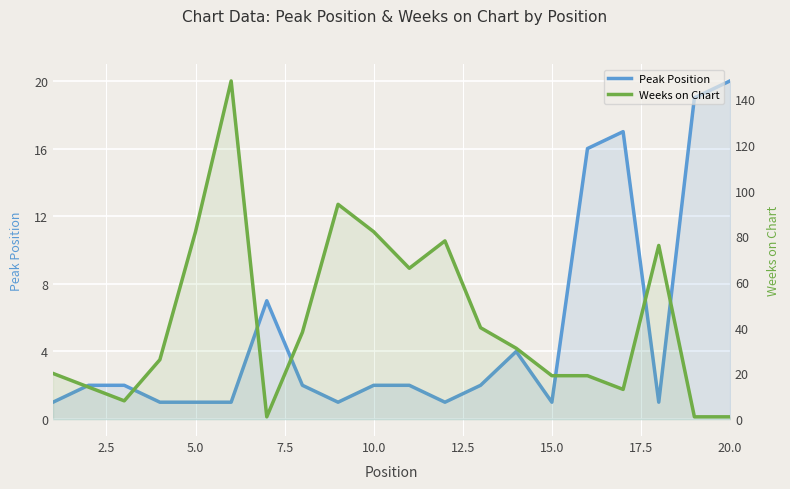

List the series in order of their peak value, highest first.

Weeks on Chart, Peak Position